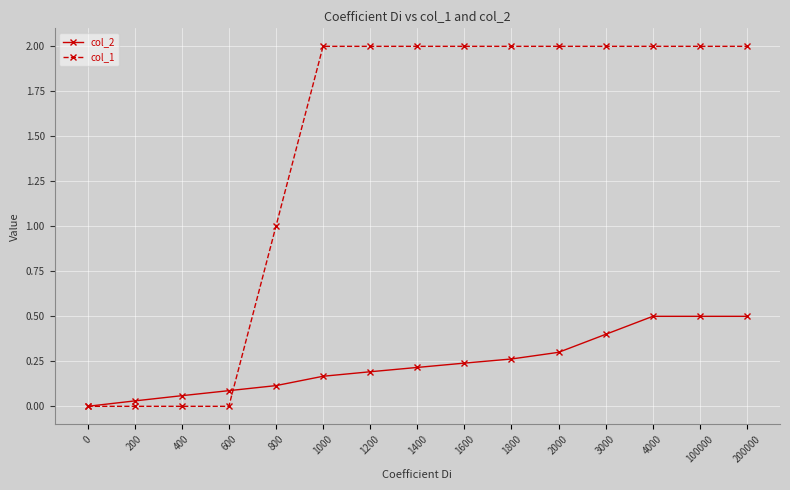

What is the difference between the highest and lowest values at 3000?

1.6